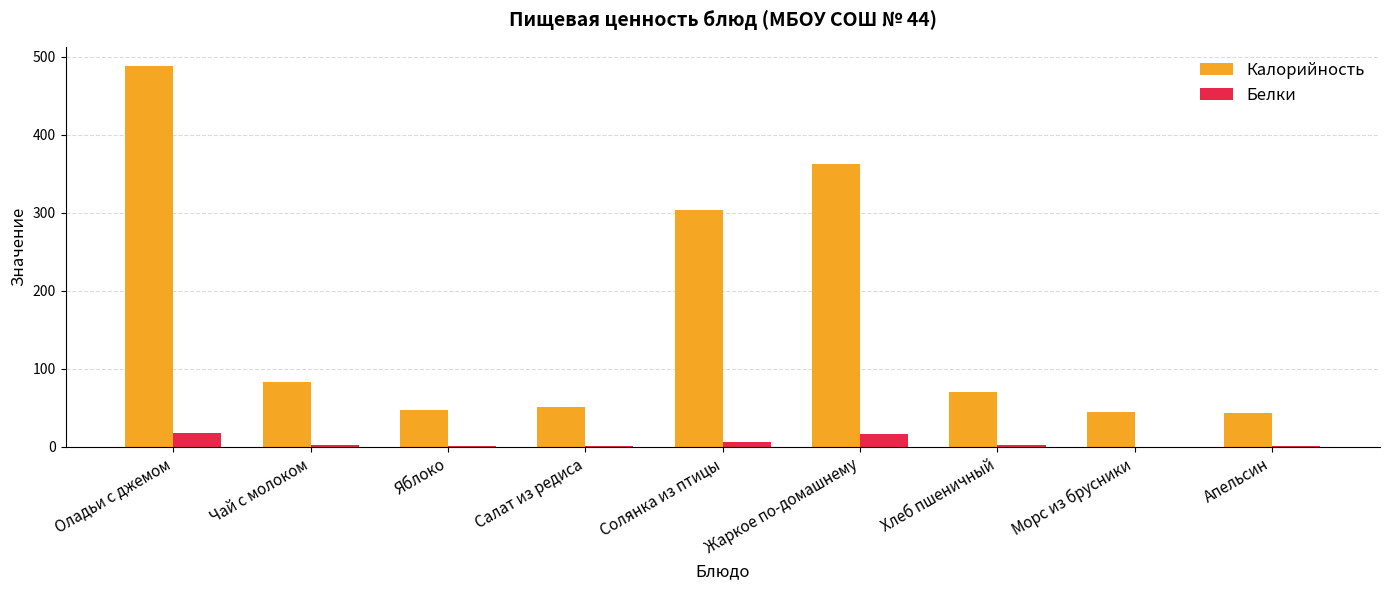

Where is Белки nearest to the value 8?

Солянка из птицы